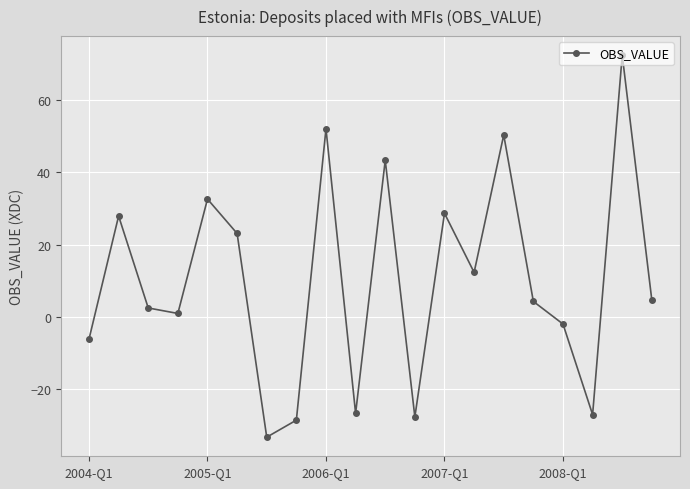

How many distinct data groups are displayed?

1